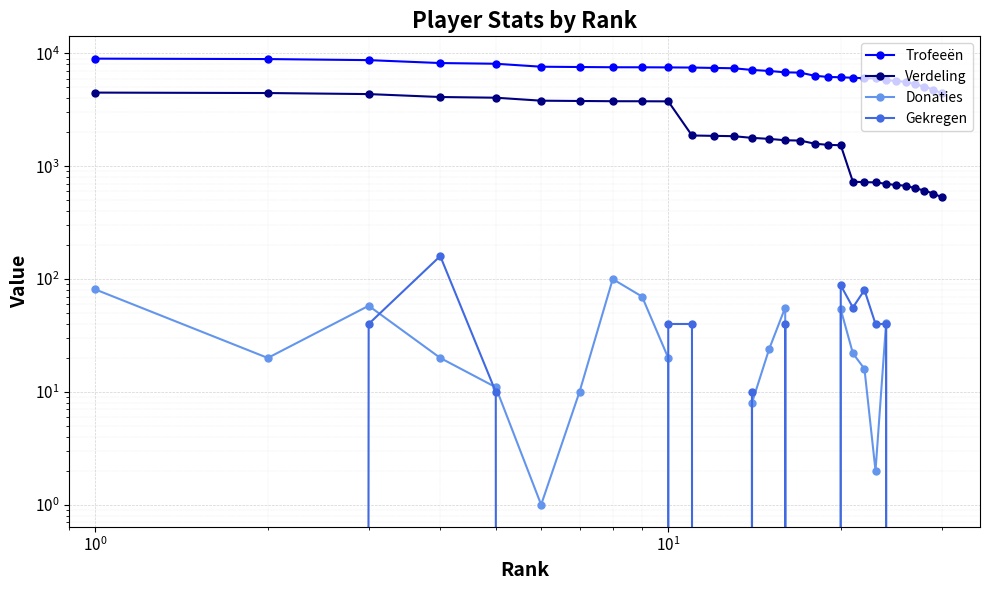

Which series has the largest total across all categories?

Trofeeën